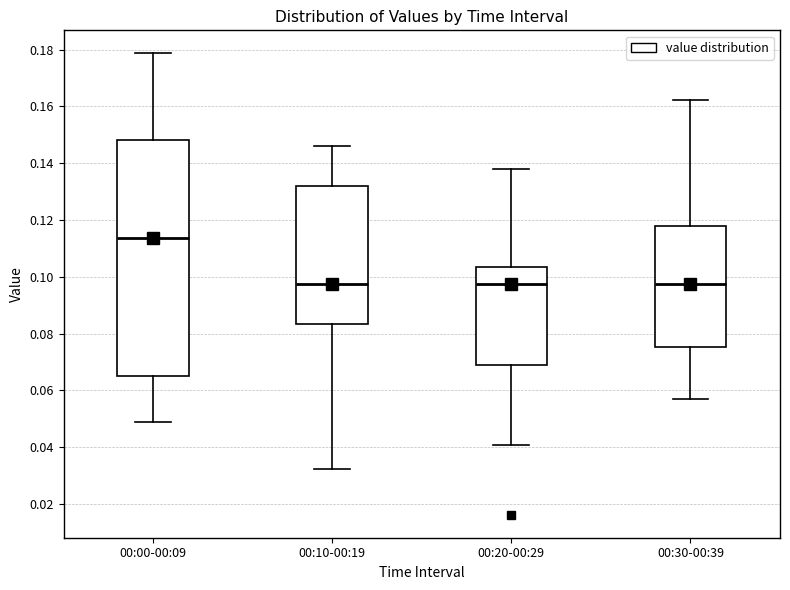

Where is the lower edge of the box for 00:00-00:09 on the y-axis? The values are not printed on the chart, so give them approximately, as read against the axis.

0.064